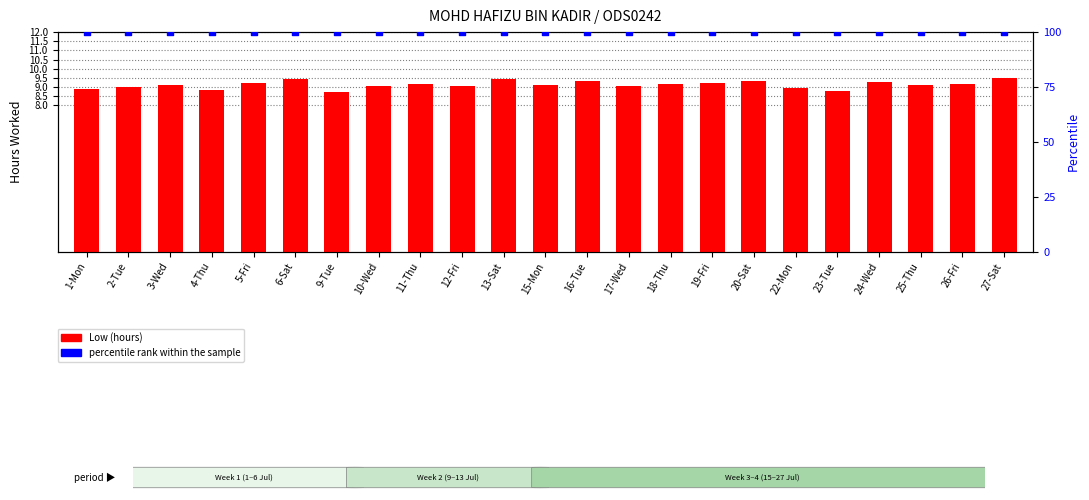

At how many categories does at least one series exceed 30?

23